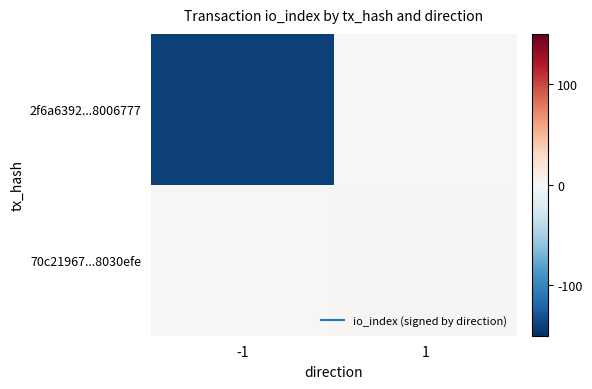

Which series has the widest spread of values?

2f6a6392...8006777